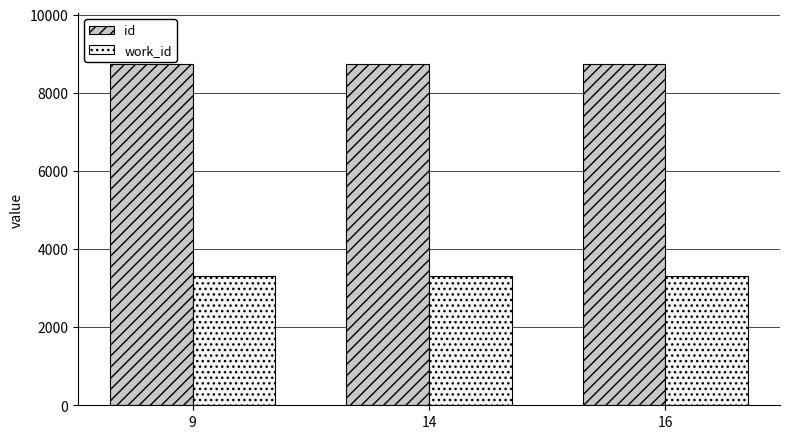

What is the spread (max minus min) of values at 9?

5414